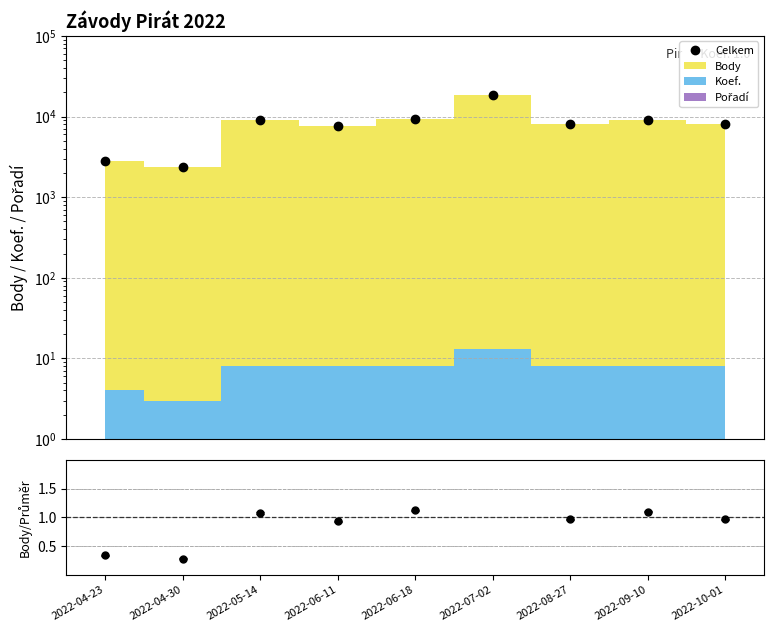

At which category does the chart reach its minimum across all series?

2022-04-30